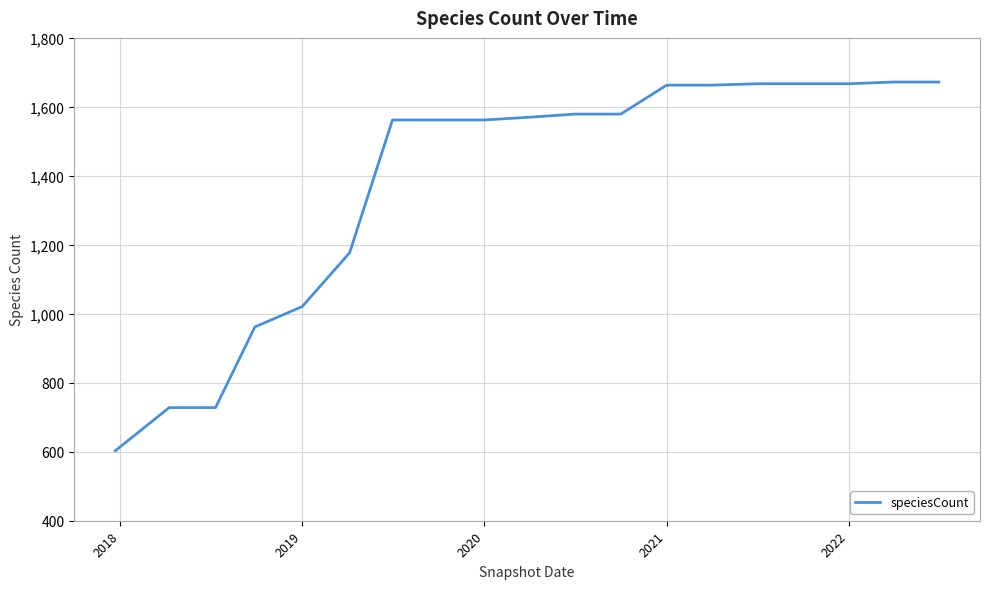

What is the difference between the maximum and minimum values?

1069